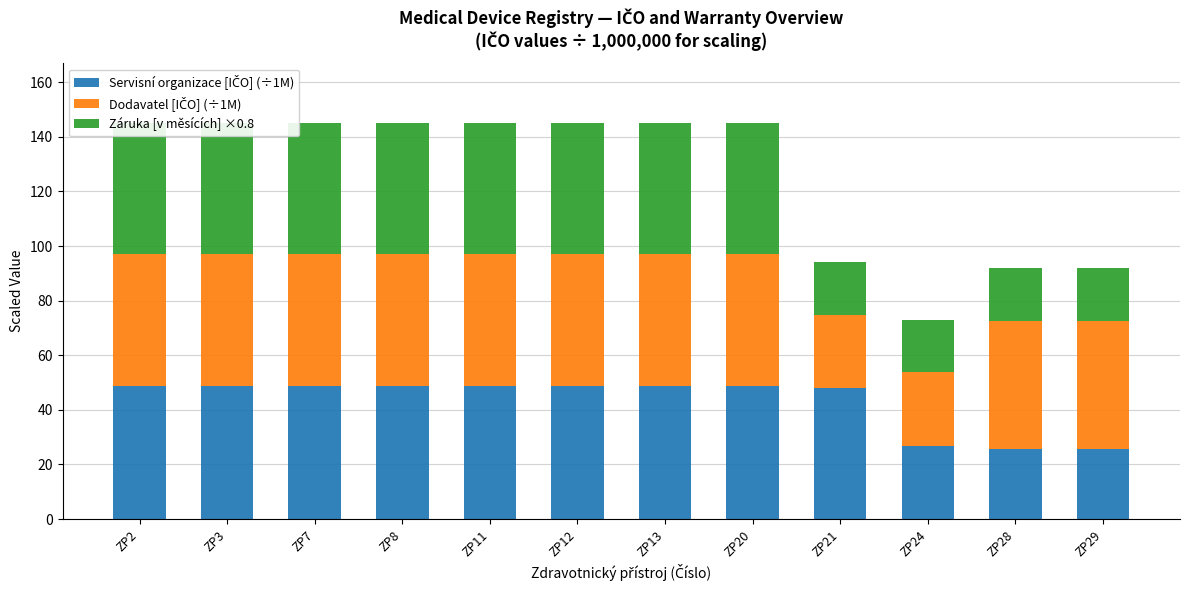

Which series has the largest range (max minus min)?

Záruka [v měsících] ×0.8